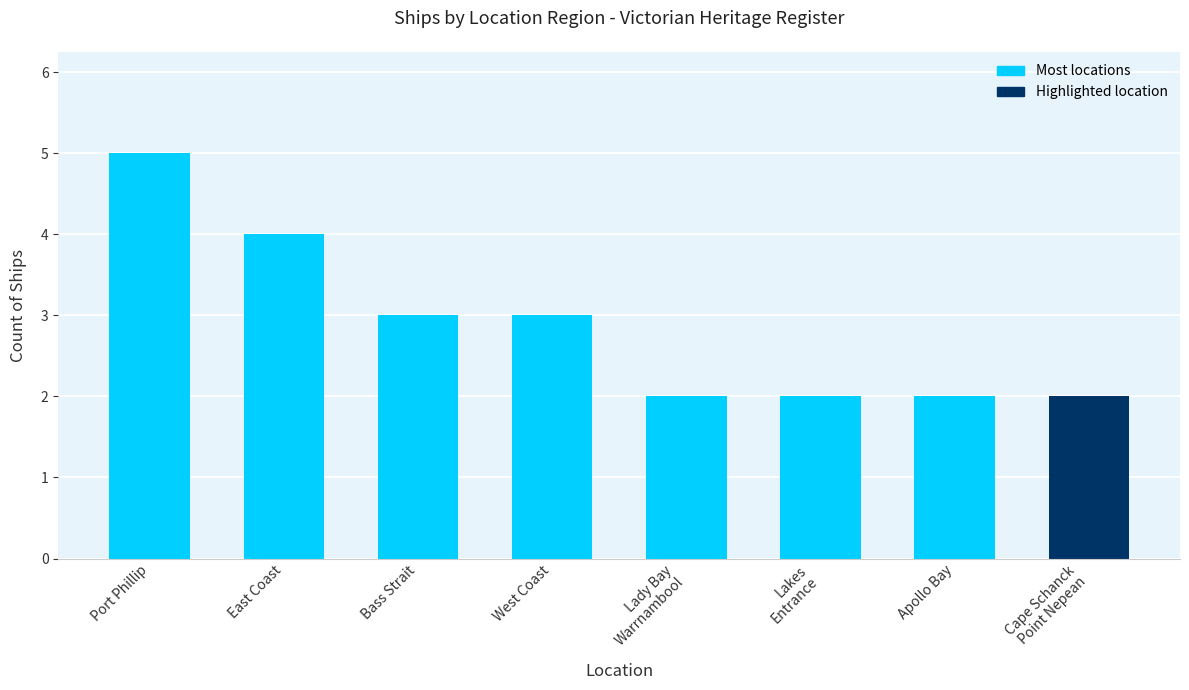

What is the ratio of the value at West Coast to the value at Lakes
Entrance?

1.5